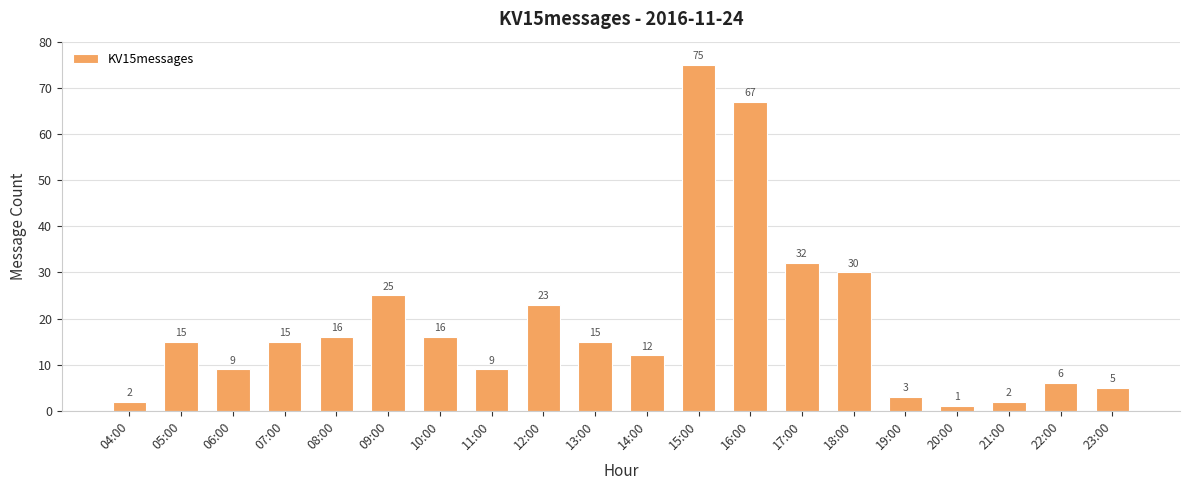

The value at 07:00 is 15. True or false?

True